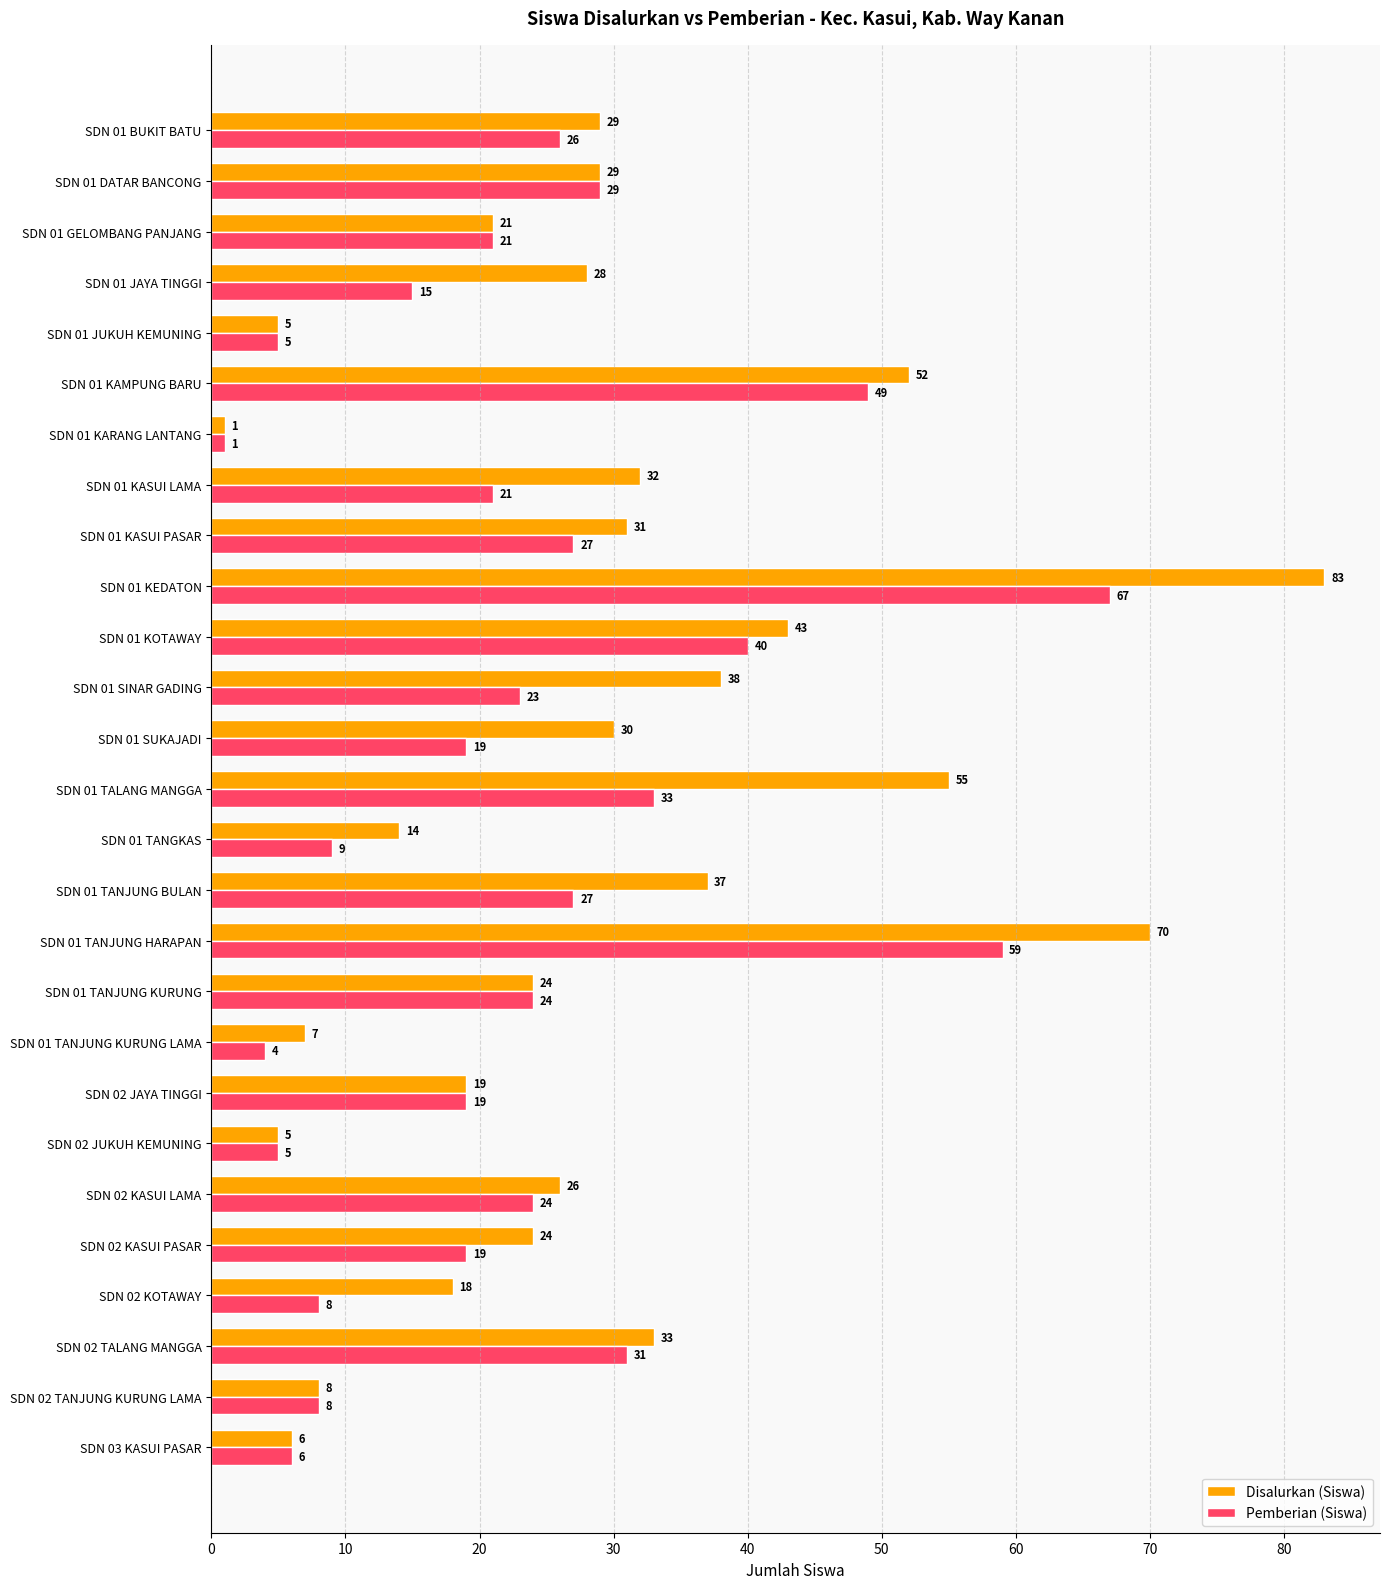

What is the difference between the second highest and second lowest values in the Pemberian (Siswa) series?

55